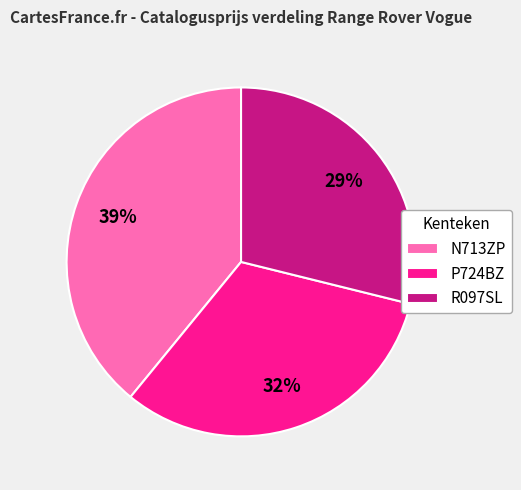

Approximately how many times larger is the value at N713ZP compared to P724BZ?

1.2